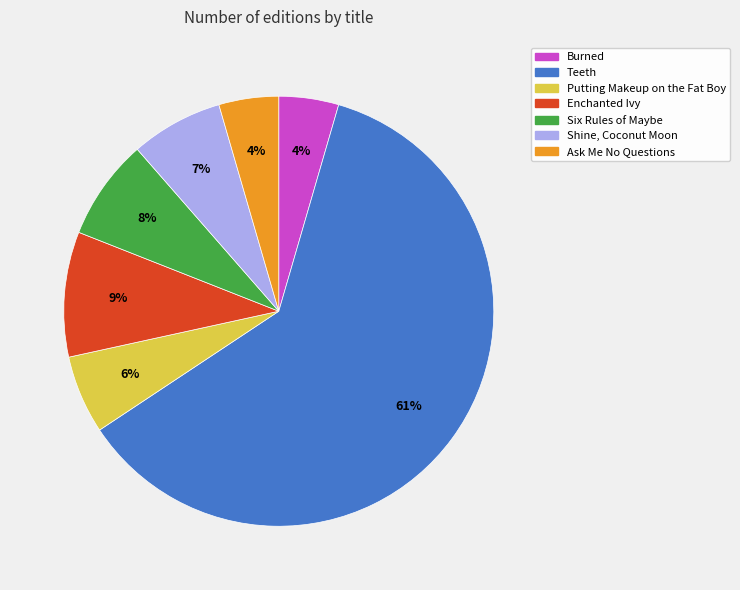

Is the sum of Six Rules of Maybe and Teeth greater than half?

Yes